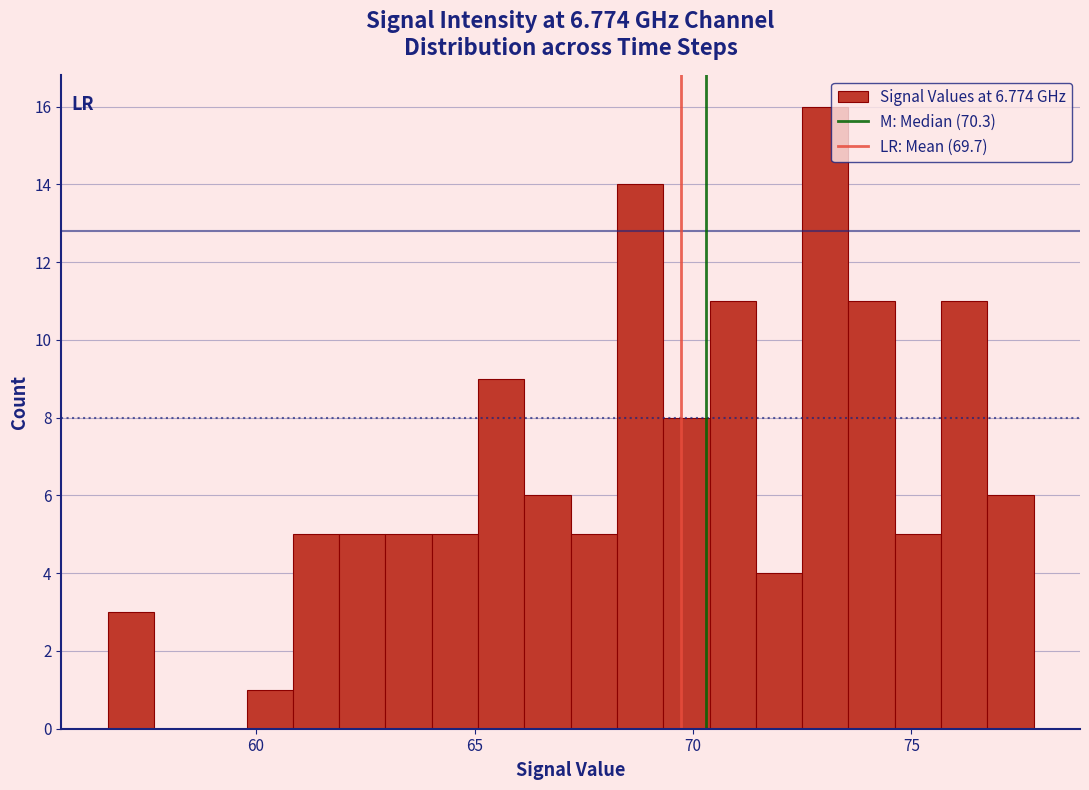

Around what value on the x-axis is the tallest bar? Give the approximate position of its centre, as read against the axis.

73.0